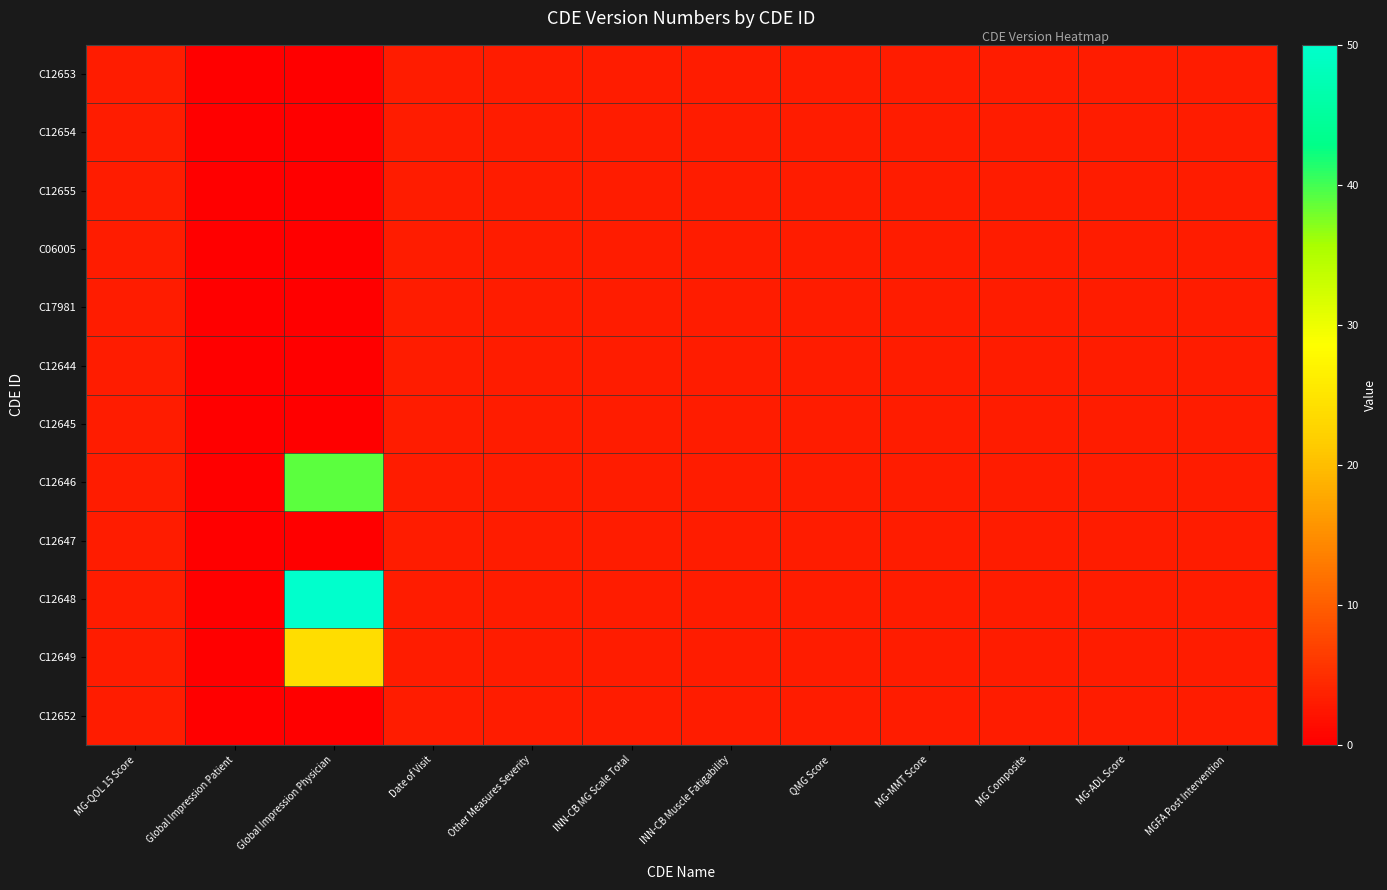

Reading right to left, list all the values displayed in this chart.

C12653: MGFA Post Intervention=3	MG-ADL Score=3	MG Composite=3	MG-MMT Score=3	QMG Score=3	INN-CB Muscle Fatigability=3	INN-CB MG Scale Total=3	Other Measures Severity=3	Date of Visit=3	Global Impression Physician=0	Global Impression Patient=0	MG-QOL 15 Score=3
C12654: MGFA Post Intervention=3	MG-ADL Score=3	MG Composite=3	MG-MMT Score=3	QMG Score=3	INN-CB Muscle Fatigability=3	INN-CB MG Scale Total=3	Other Measures Severity=3	Date of Visit=3	Global Impression Physician=0	Global Impression Patient=0	MG-QOL 15 Score=3
C12655: MGFA Post Intervention=3	MG-ADL Score=3	MG Composite=3	MG-MMT Score=3	QMG Score=3	INN-CB Muscle Fatigability=3	INN-CB MG Scale Total=3	Other Measures Severity=3	Date of Visit=3	Global Impression Physician=0	Global Impression Patient=0	MG-QOL 15 Score=3
C06005: MGFA Post Intervention=3	MG-ADL Score=3	MG Composite=3	MG-MMT Score=3	QMG Score=3	INN-CB Muscle Fatigability=3	INN-CB MG Scale Total=3	Other Measures Severity=3	Date of Visit=3	Global Impression Physician=0	Global Impression Patient=0	MG-QOL 15 Score=3
C17981: MGFA Post Intervention=3	MG-ADL Score=3	MG Composite=3	MG-MMT Score=3	QMG Score=3	INN-CB Muscle Fatigability=3	INN-CB MG Scale Total=3	Other Measures Severity=3	Date of Visit=3	Global Impression Physician=0	Global Impression Patient=0	MG-QOL 15 Score=3
C12644: MGFA Post Intervention=3	MG-ADL Score=3	MG Composite=3	MG-MMT Score=3	QMG Score=3	INN-CB Muscle Fatigability=3	INN-CB MG Scale Total=3	Other Measures Severity=3	Date of Visit=3	Global Impression Physician=0	Global Impression Patient=0	MG-QOL 15 Score=3
C12645: MGFA Post Intervention=3	MG-ADL Score=3	MG Composite=3	MG-MMT Score=3	QMG Score=3	INN-CB Muscle Fatigability=3	INN-CB MG Scale Total=3	Other Measures Severity=3	Date of Visit=3	Global Impression Physician=0	Global Impression Patient=0	MG-QOL 15 Score=3
C12646: MGFA Post Intervention=3	MG-ADL Score=3	MG Composite=3	MG-MMT Score=3	QMG Score=3	INN-CB Muscle Fatigability=3	INN-CB MG Scale Total=3	Other Measures Severity=3	Date of Visit=3	Global Impression Physician=39	Global Impression Patient=0	MG-QOL 15 Score=3
C12647: MGFA Post Intervention=3	MG-ADL Score=3	MG Composite=3	MG-MMT Score=3	QMG Score=3	INN-CB Muscle Fatigability=3	INN-CB MG Scale Total=3	Other Measures Severity=3	Date of Visit=3	Global Impression Physician=0	Global Impression Patient=0	MG-QOL 15 Score=3
C12648: MGFA Post Intervention=3	MG-ADL Score=3	MG Composite=3	MG-MMT Score=3	QMG Score=3	INN-CB Muscle Fatigability=3	INN-CB MG Scale Total=3	Other Measures Severity=3	Date of Visit=3	Global Impression Physician=50	Global Impression Patient=0	MG-QOL 15 Score=3
C12649: MGFA Post Intervention=3	MG-ADL Score=3	MG Composite=3	MG-MMT Score=3	QMG Score=3	INN-CB Muscle Fatigability=3	INN-CB MG Scale Total=3	Other Measures Severity=3	Date of Visit=3	Global Impression Physician=24	Global Impression Patient=0	MG-QOL 15 Score=3
C12652: MGFA Post Intervention=3	MG-ADL Score=3	MG Composite=3	MG-MMT Score=3	QMG Score=3	INN-CB Muscle Fatigability=3	INN-CB MG Scale Total=3	Other Measures Severity=3	Date of Visit=3	Global Impression Physician=0	Global Impression Patient=0	MG-QOL 15 Score=3